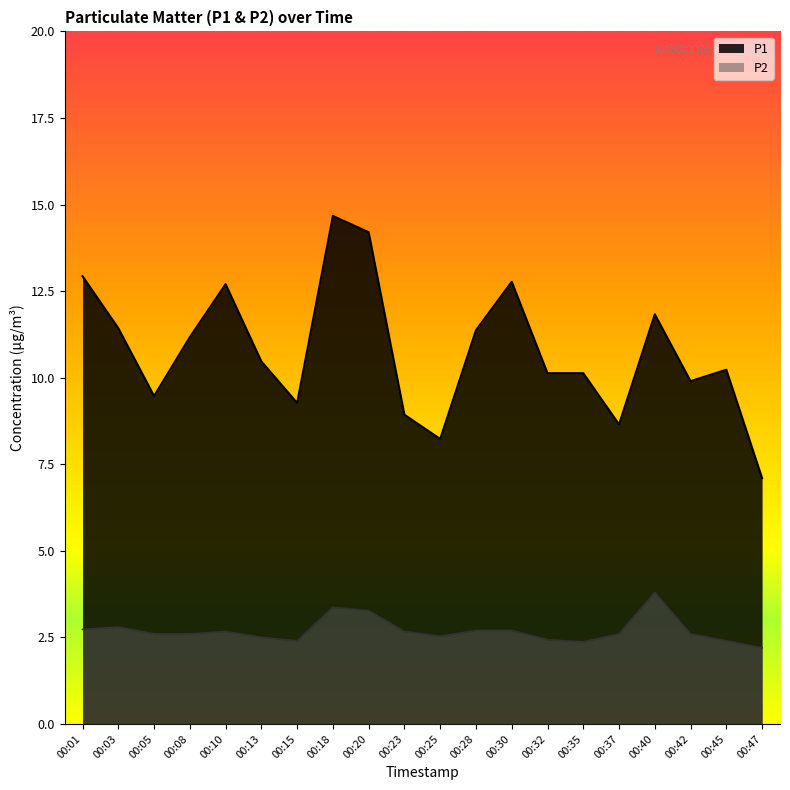

What is the value of the P1 point at the 16th from the left?

8.7